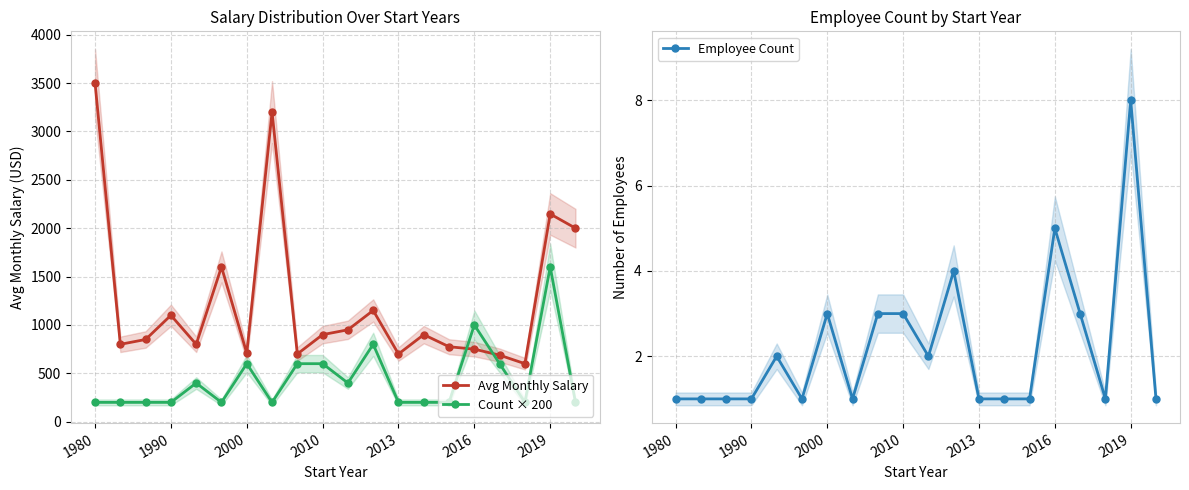

At how many categories does at least one series exceed 859?

11